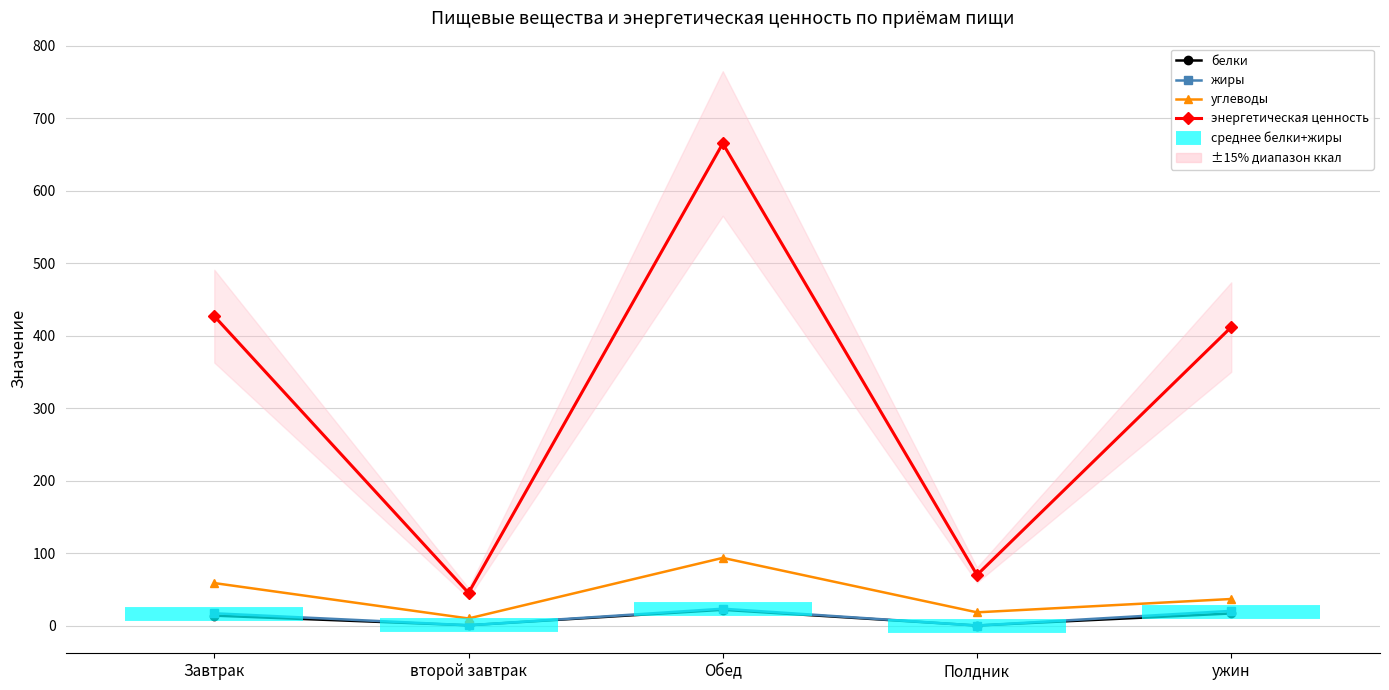

Reading left to right, list all the values displayed in this chart.

белки: 13.7	0.4	21.8	0.1	16.7
жиры: 16.9	0.4	23.2	0.0	20.3
углеводы: 58.6	9.8	93.4	18.2	36.6
энергетическая ценность: 426.8	45.0	665.0	69.8	411.7